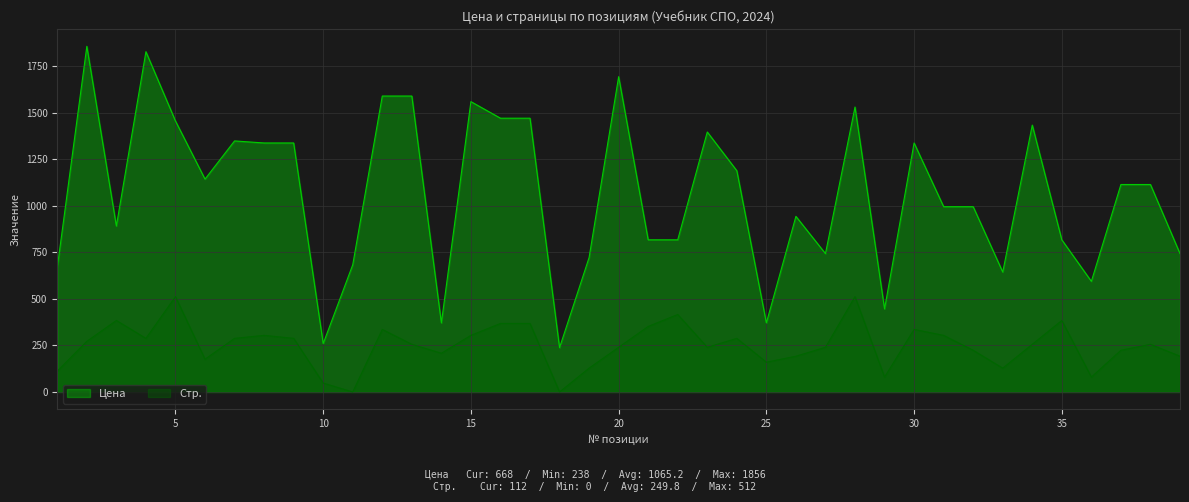

What is the value of the Стр. point at the 36th from the left?

80